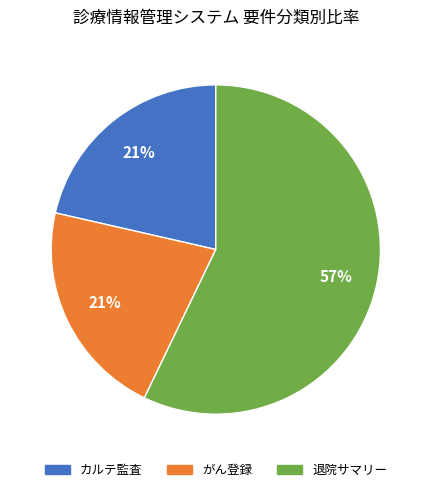

Which slice is the largest?

退院サマリー